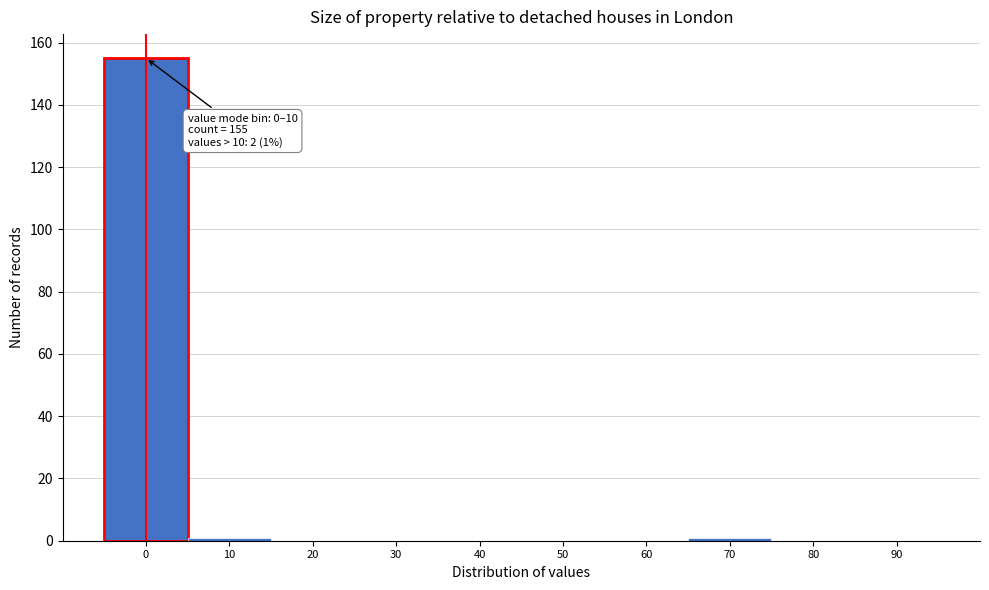

Reading right to left, what are all the values shown in this chart?

90=0	80=0	70=1	60=0	50=0	40=0	30=0	20=0	10=1	0=155